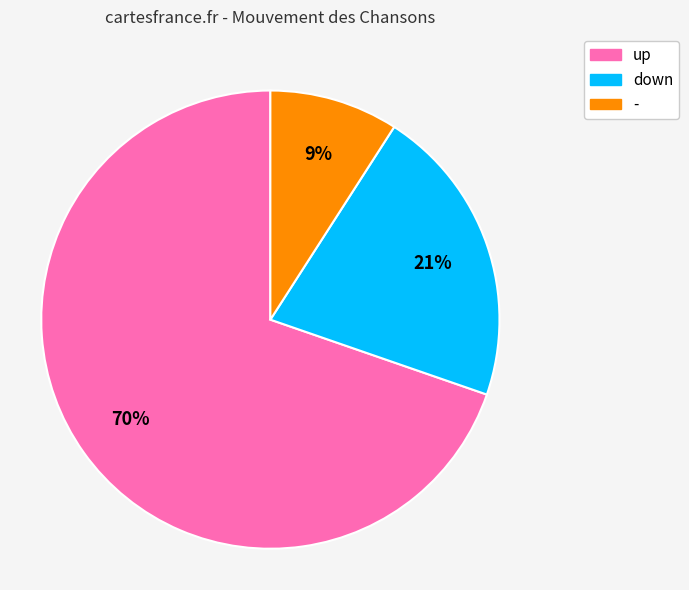

To the nearest percent, what percentage of the pie is -?

9%